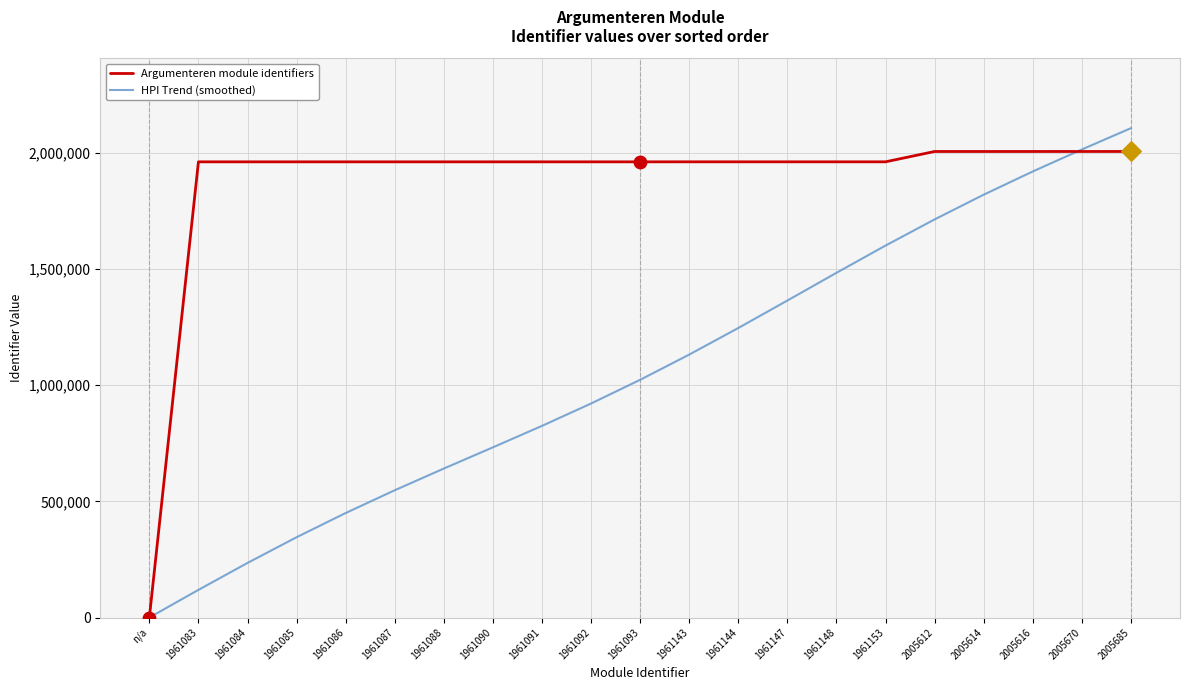

Is the value of Argumenteren module identifiers at 1961092 greater than the value of HPI Trend (smoothed) at 2005670?

No